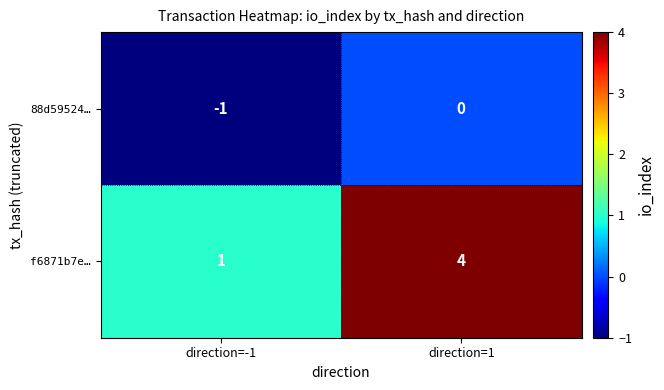

Rank the series by their maximum value, from lowest to highest.

88d59524…, f6871b7e…